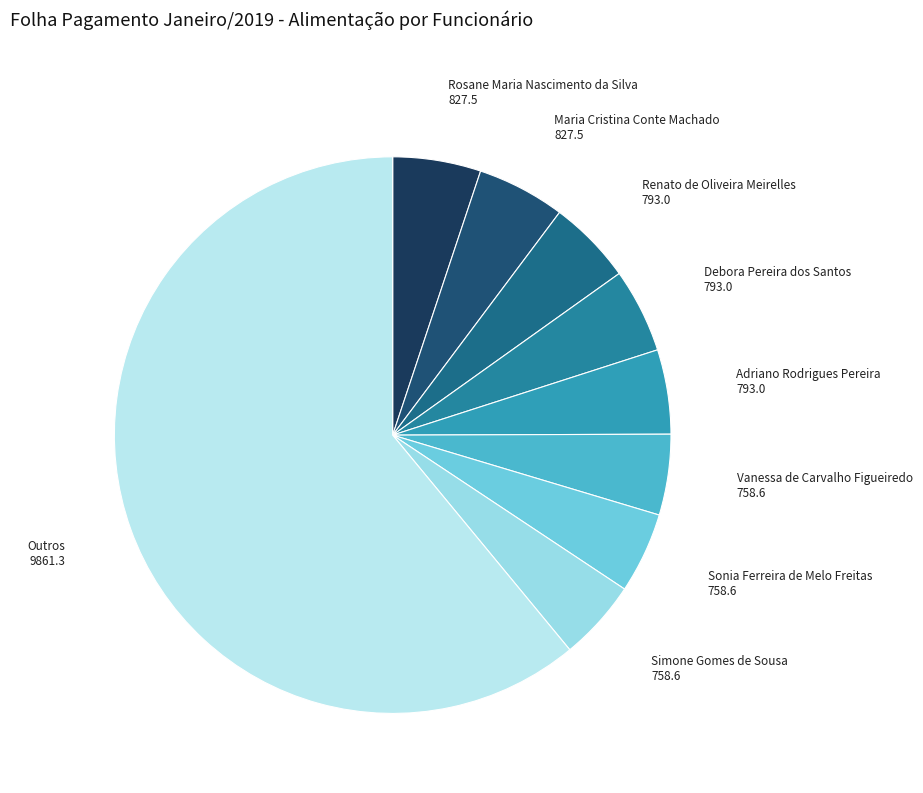

Which category accounts for the majority?

Outros